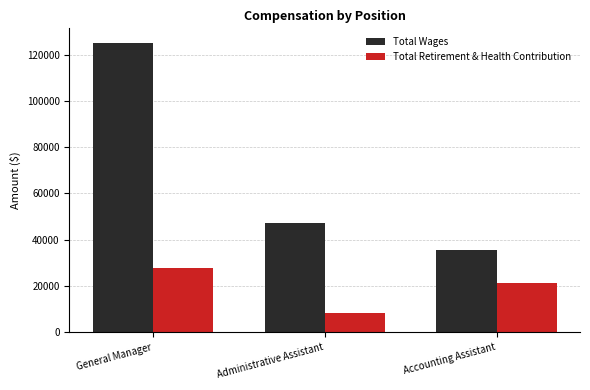

How many Total Retirement & Health Contribution values are between 8452 and 27743?

3